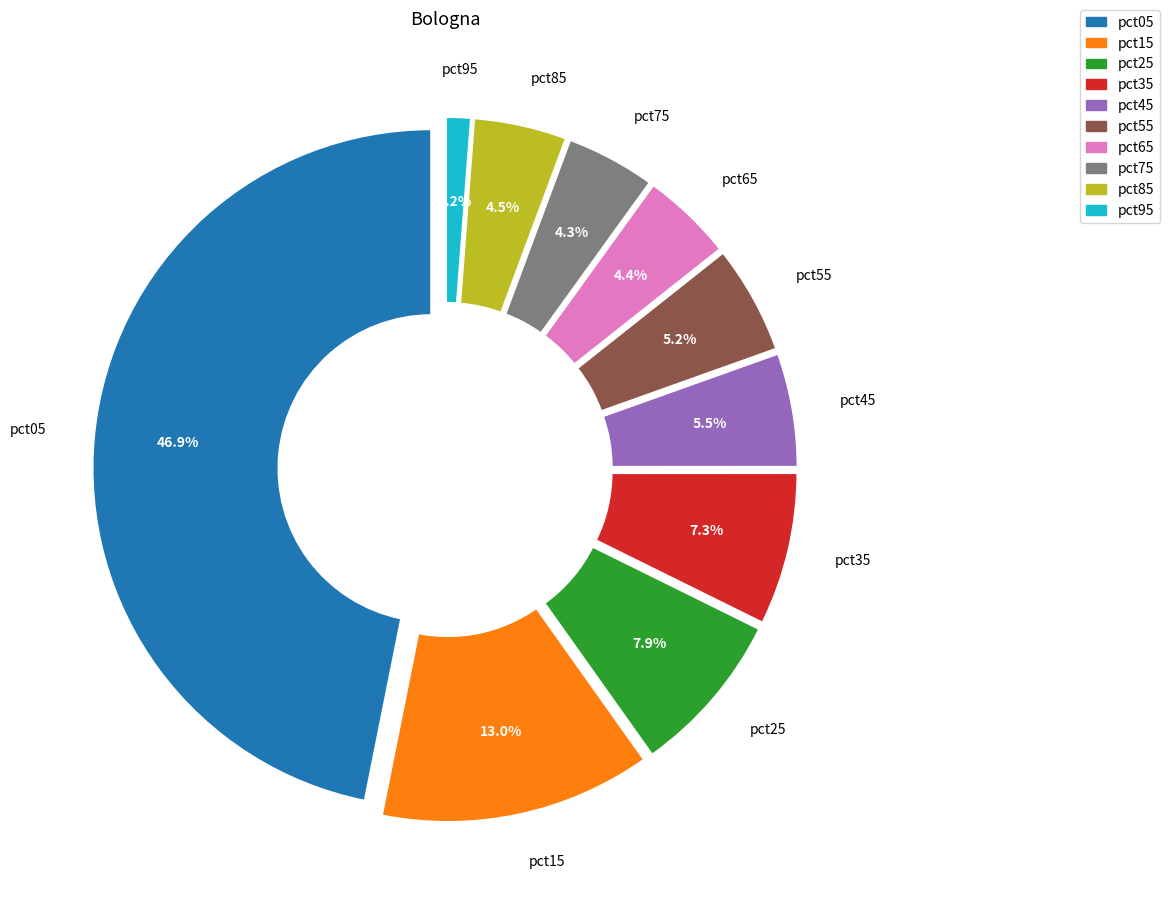

Do pct15 and pct55 together represent more than half of the pie?

No